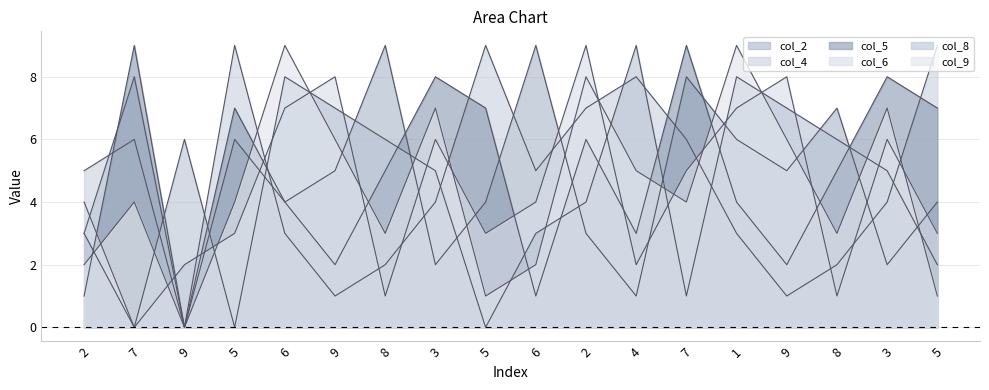

In col_2, how many points are lower than both neighbors (excluding endpoints)?

6